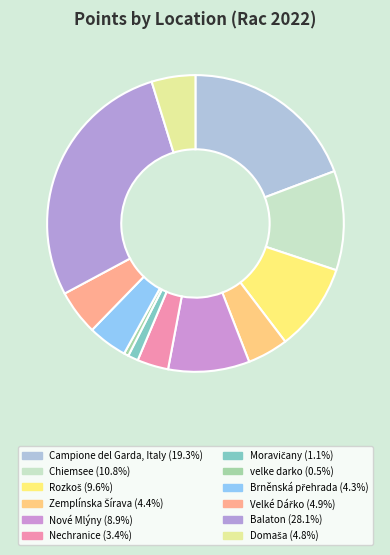

What percentage is the Chiemsee slice, to the nearest percent?

11%